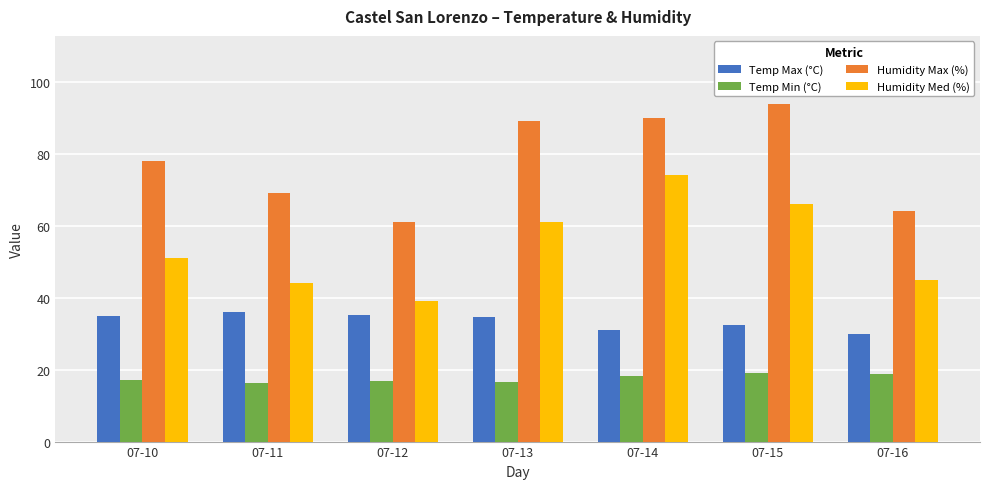

What is the value of the Humidity Max (%) bar at the 5th from the left?

90.0